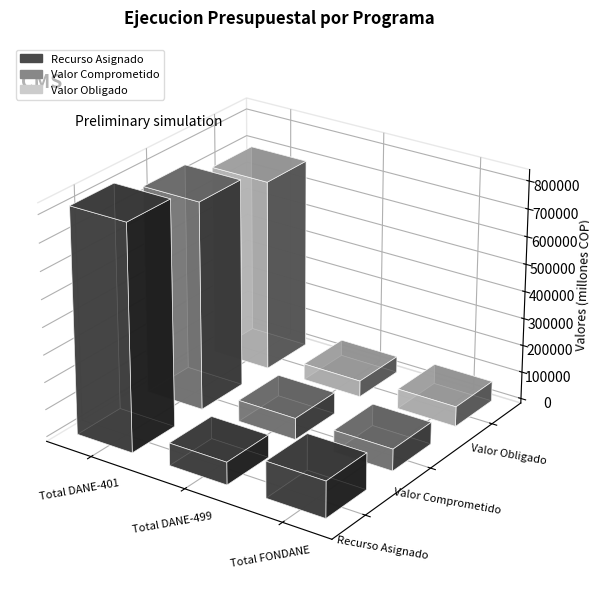

What is the total value across all series at Total DANE-499?

220229.2